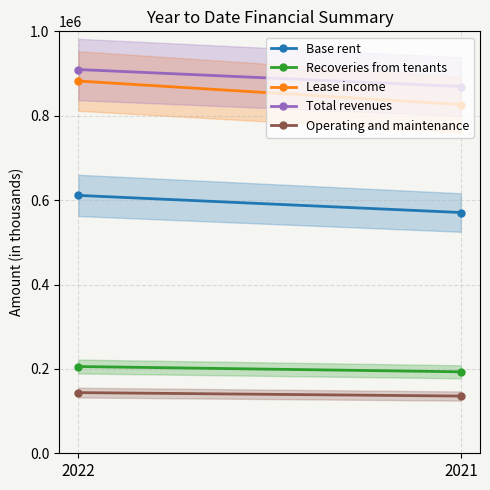

What are all the series names shown in the legend?

Base rent, Recoveries from tenants, Lease income, Total revenues, Operating and maintenance